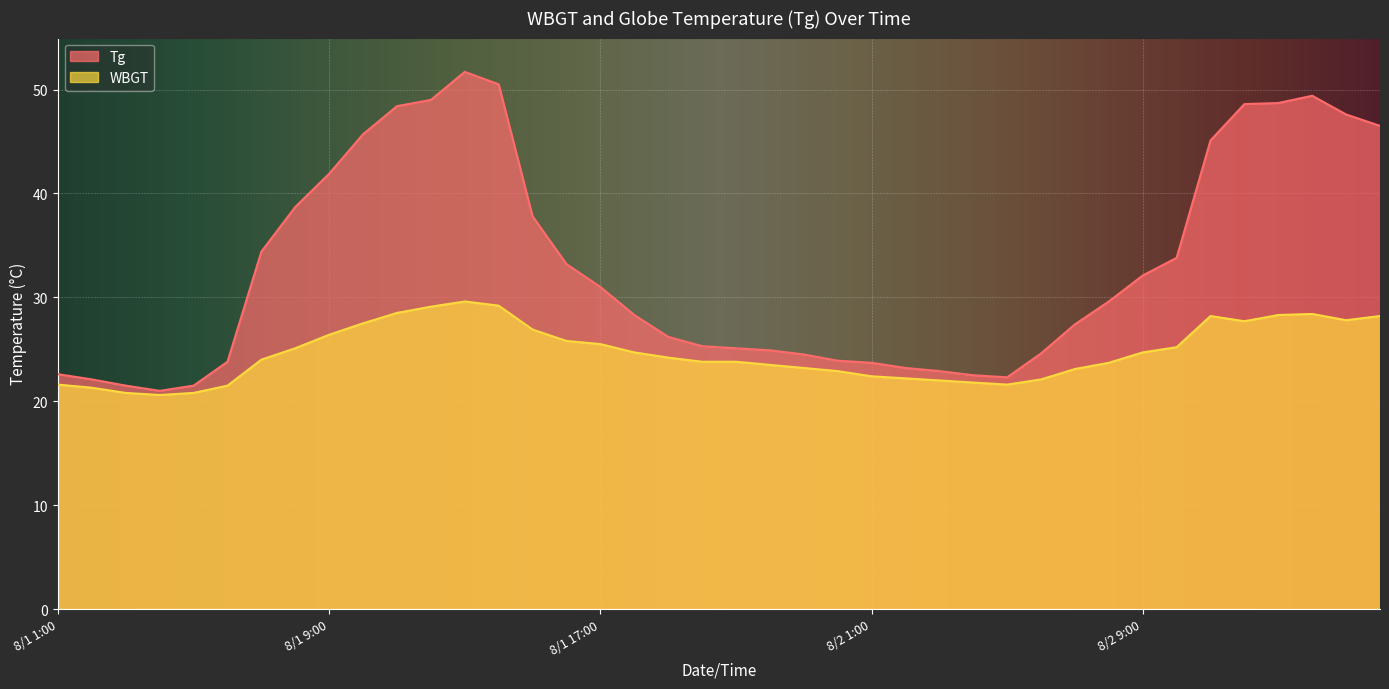

List the series in order of their peak value, lowest first.

WBGT, Tg